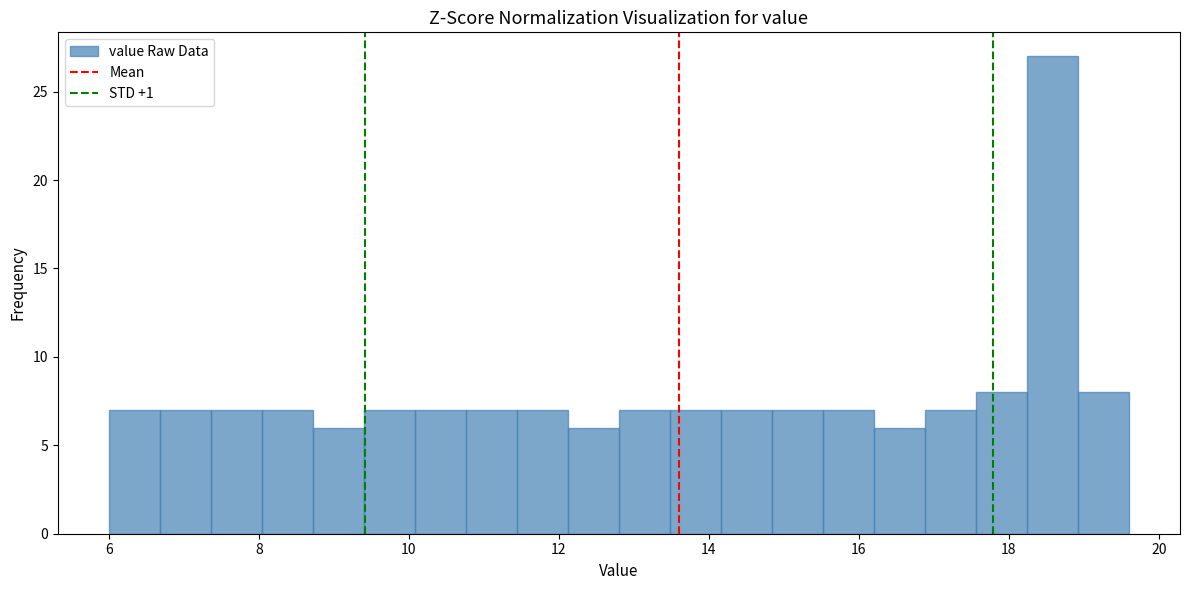

Around what value on the x-axis is the tallest bar? Give the approximate position of its centre, as read against the axis.

18.6